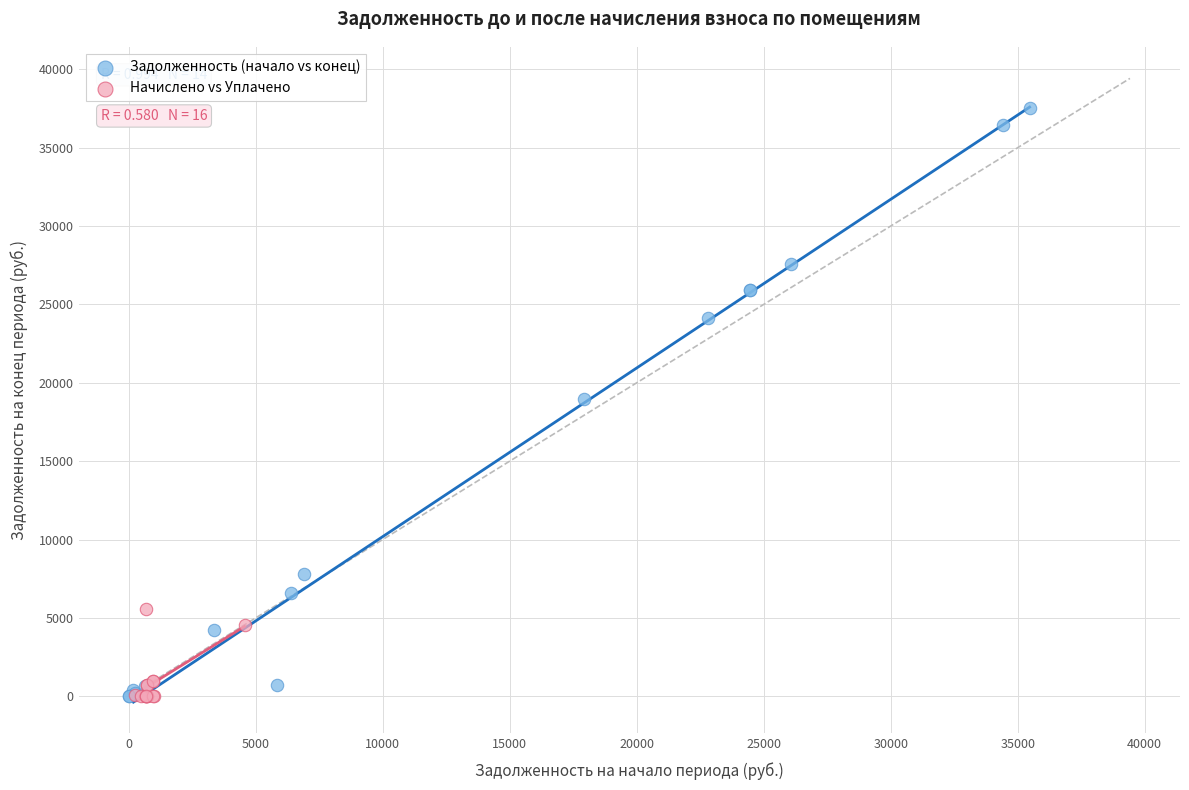

Which series reaches the maximum Y coordinate?

Задолженность (начало vs конец)